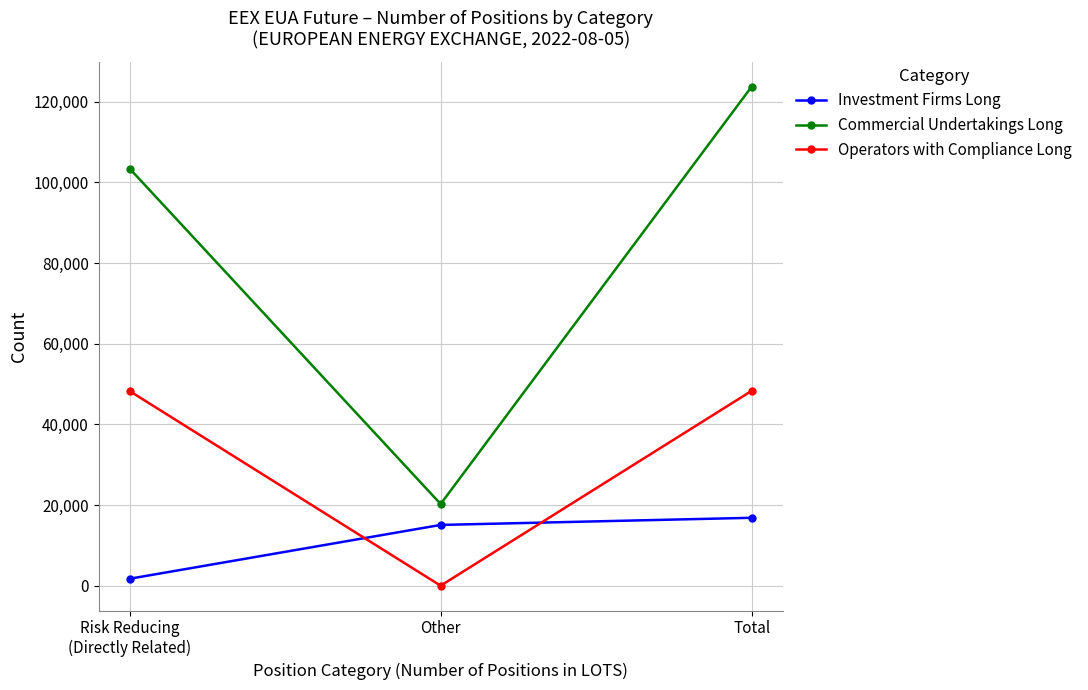

What is the label of the 2nd point from the left?

Other